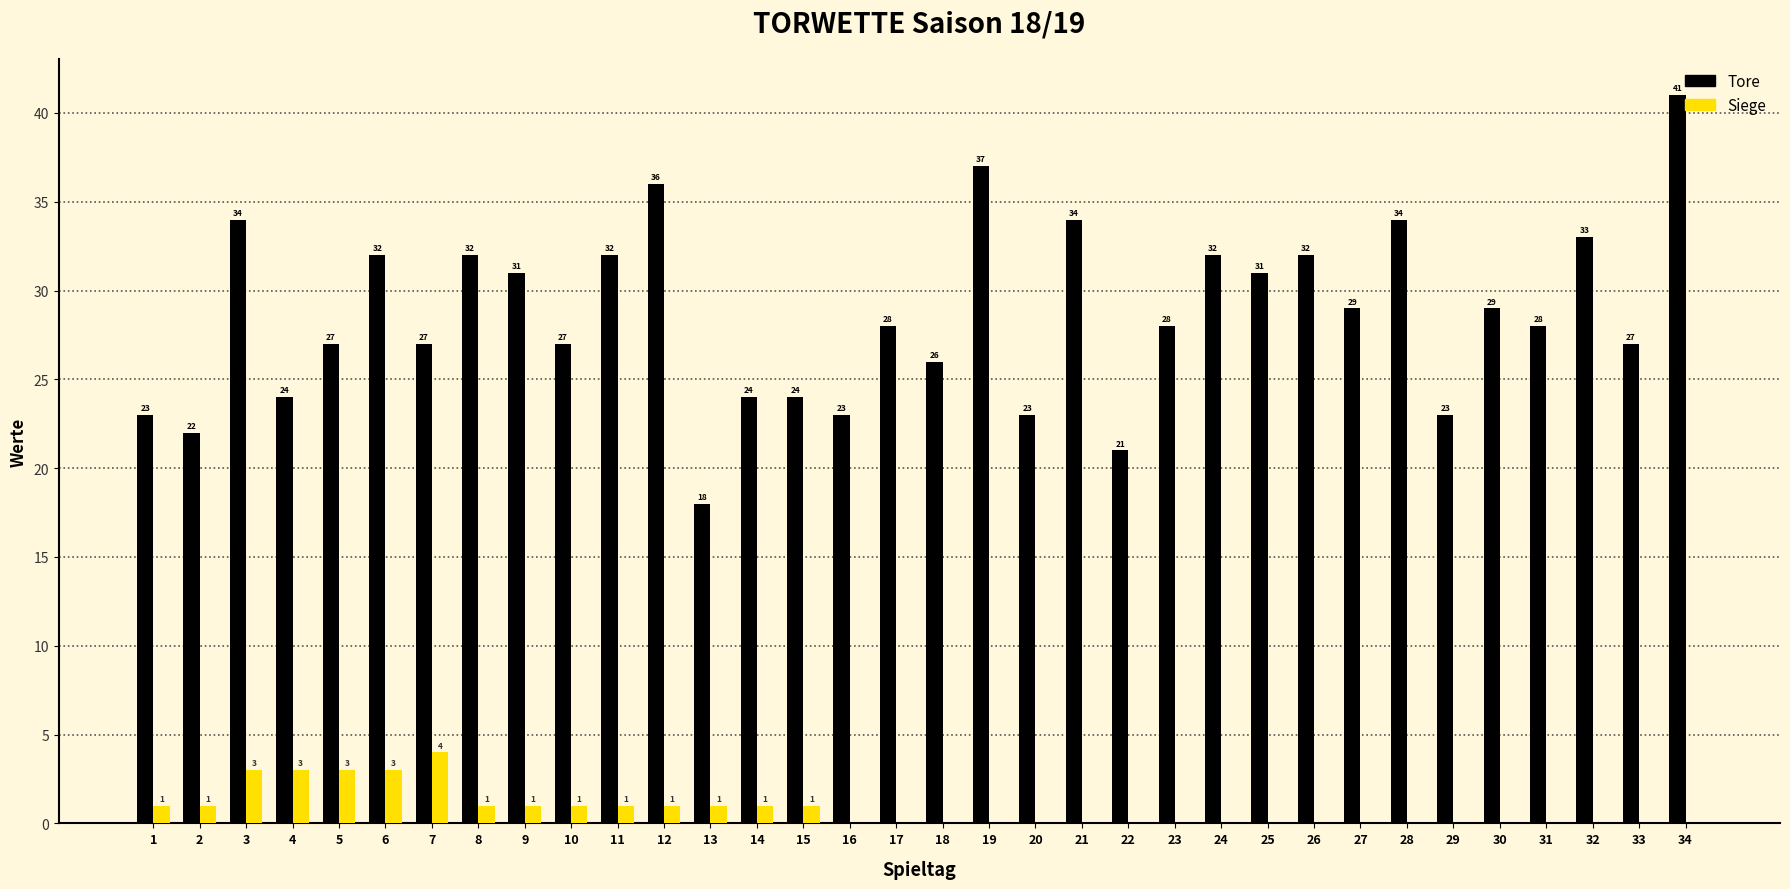

Between 20 and 28, which series saw the biggest shift?

Tore